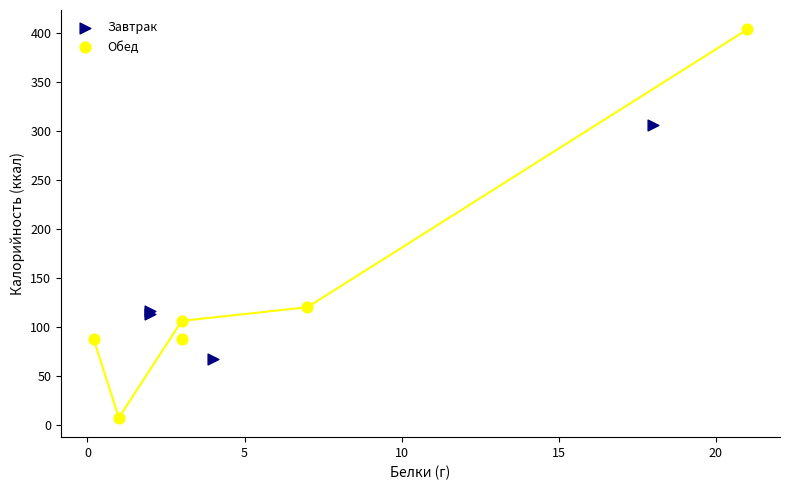

Which series contains the highest Y value?

Обед